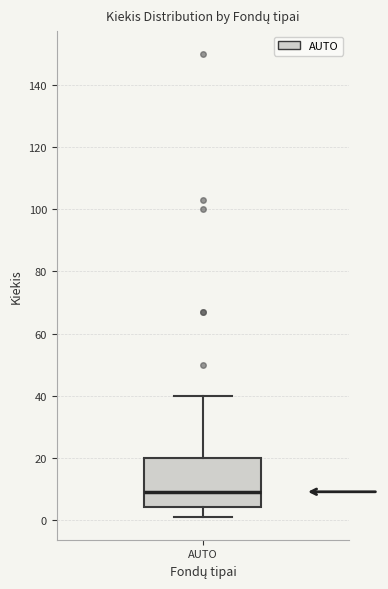

Transcribe this box plot: give where the median line is, the range the box spans, and where the two whiskers end, as read against the y-axis. The values are not printed on the chart, so give them approximately, as read against the axis.

median 10, box 4 to 20, whiskers 2 to 40